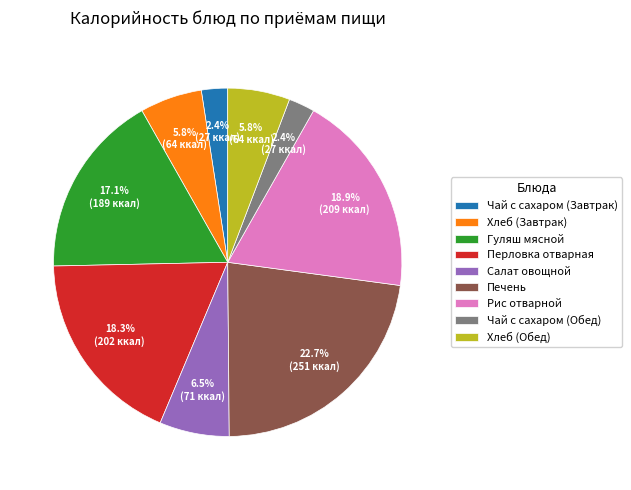

To the nearest percent, what is the difference between the largest and smallest slice percentages?

20%